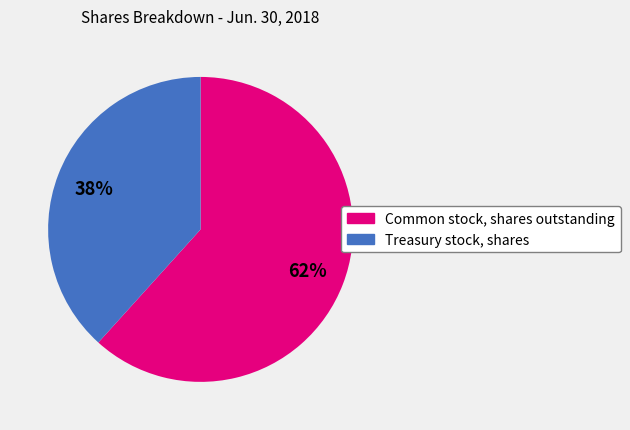

To the nearest percent, what portion does Common stock, shares outstanding represent?

62%